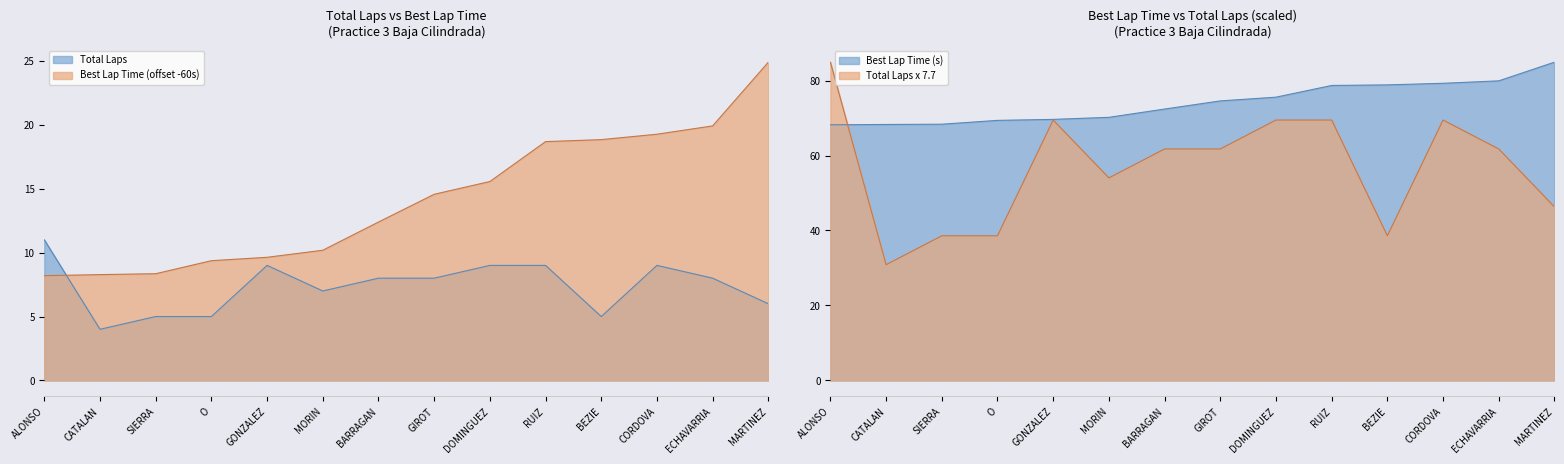

The value of Total Laps at O is 5.0. True or false?

True